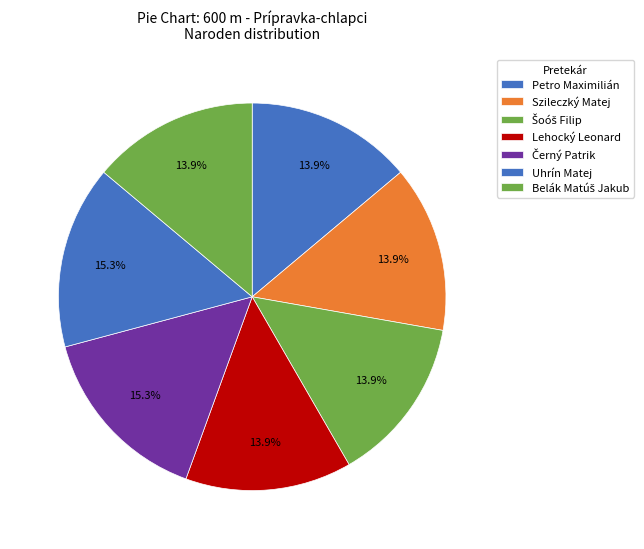

Is it true that Černý Patrik is 15% of the pie?

True